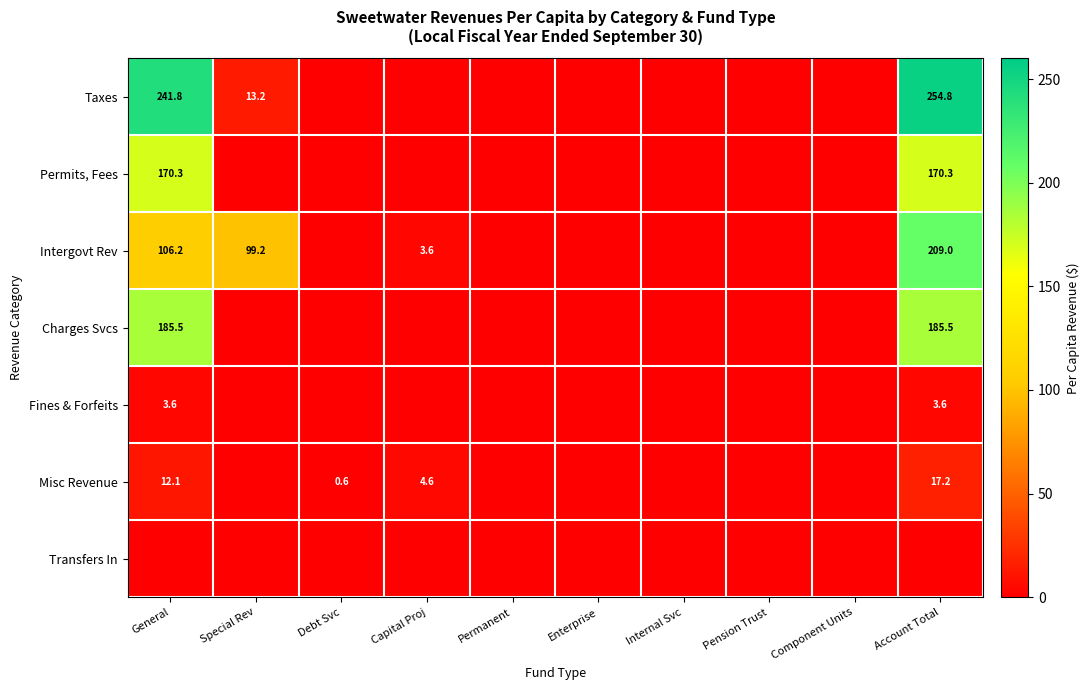

Is it true that Permits, Fees equals 170.3 at General?

True